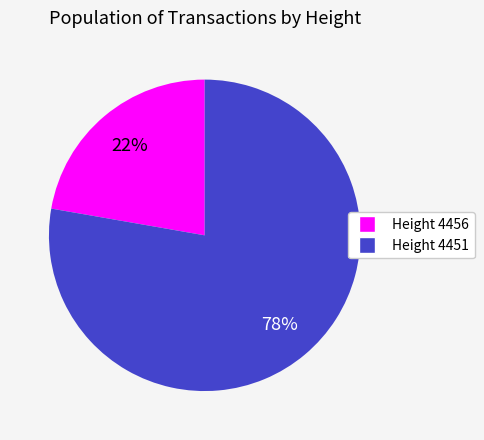

Count the number of slices in the pie.

2